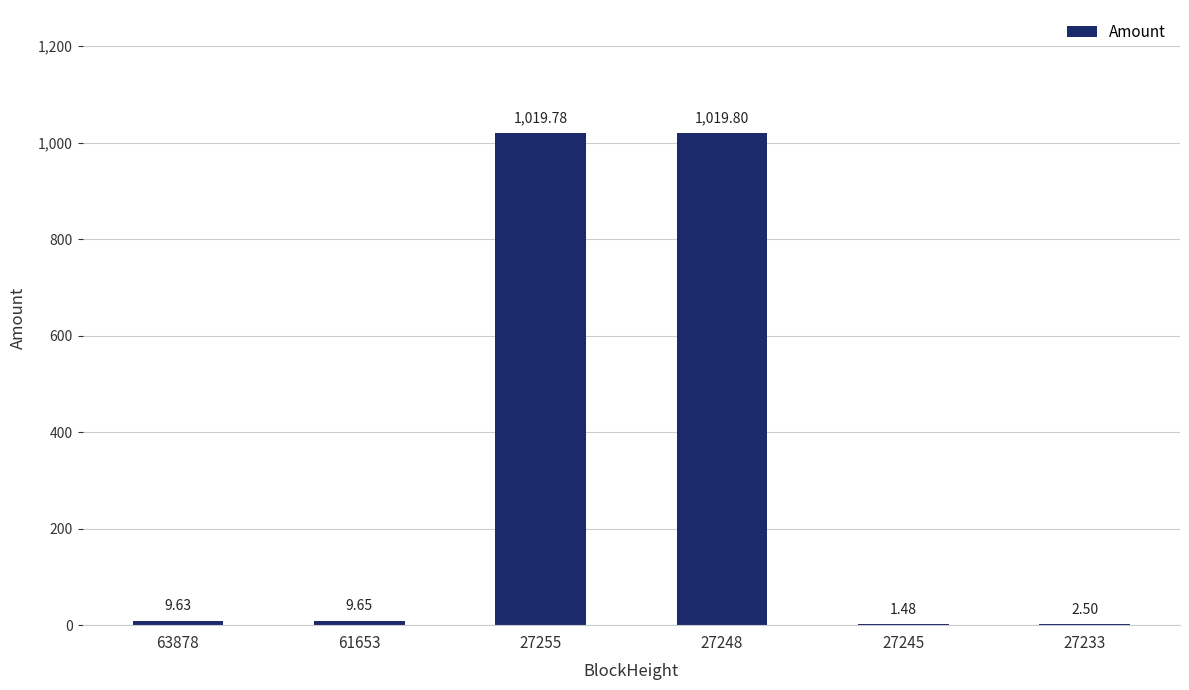

The chart shows a value of 1019.8 at 27255. True or false?

True